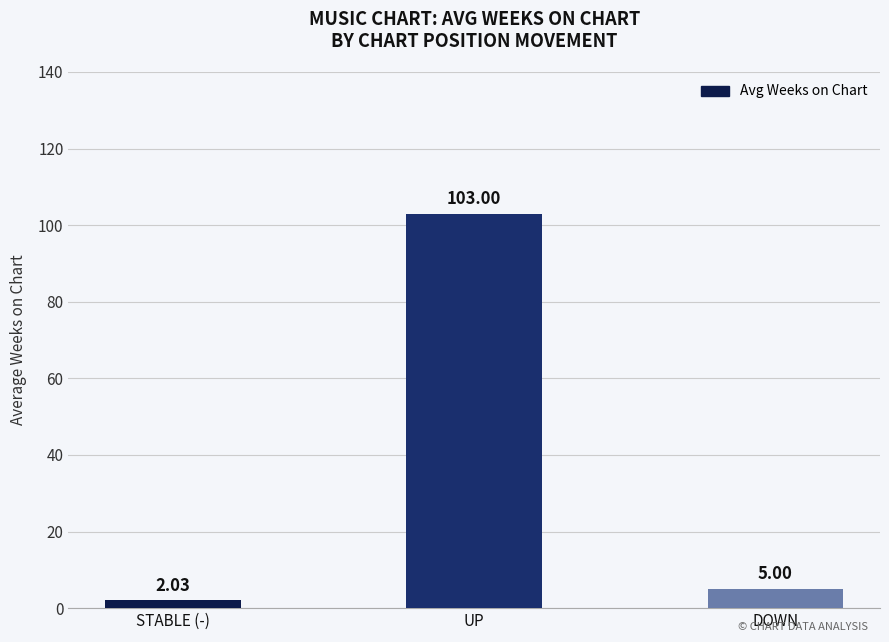

Where is the data nearest to the value 52?

DOWN